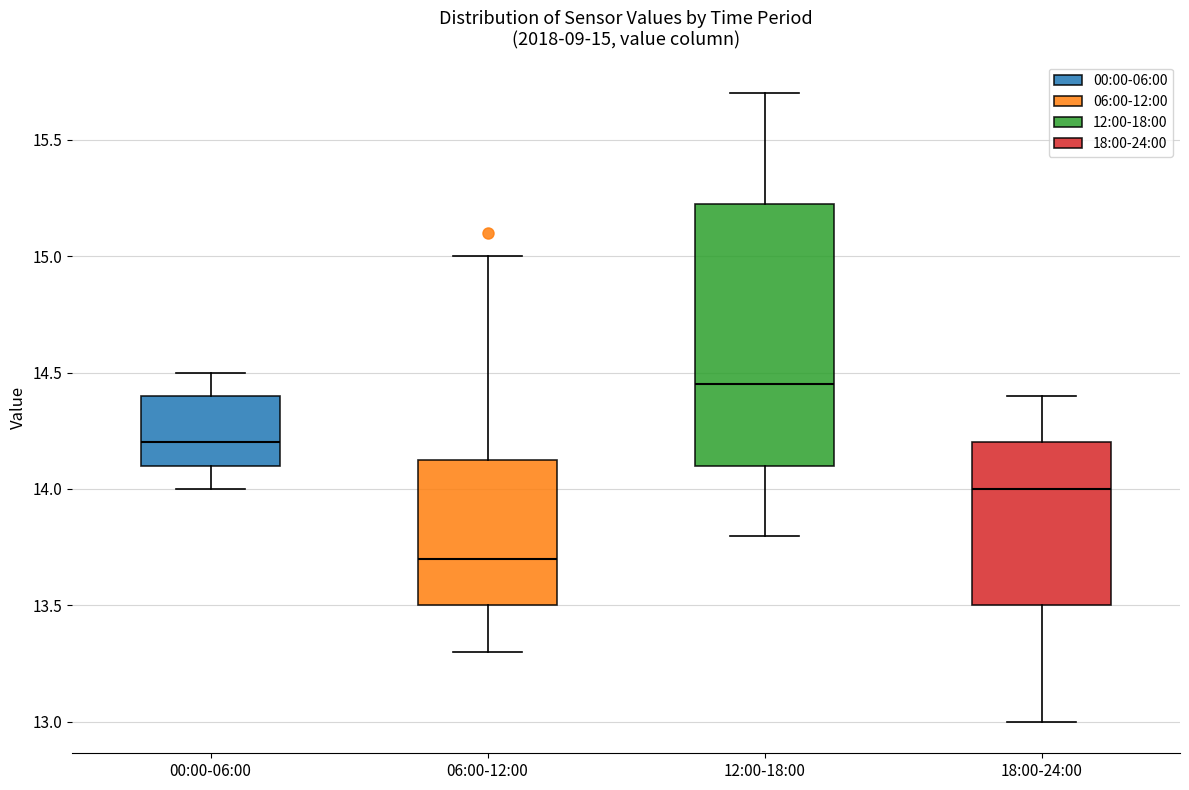

Which box has the highest median line?

12:00-18:00